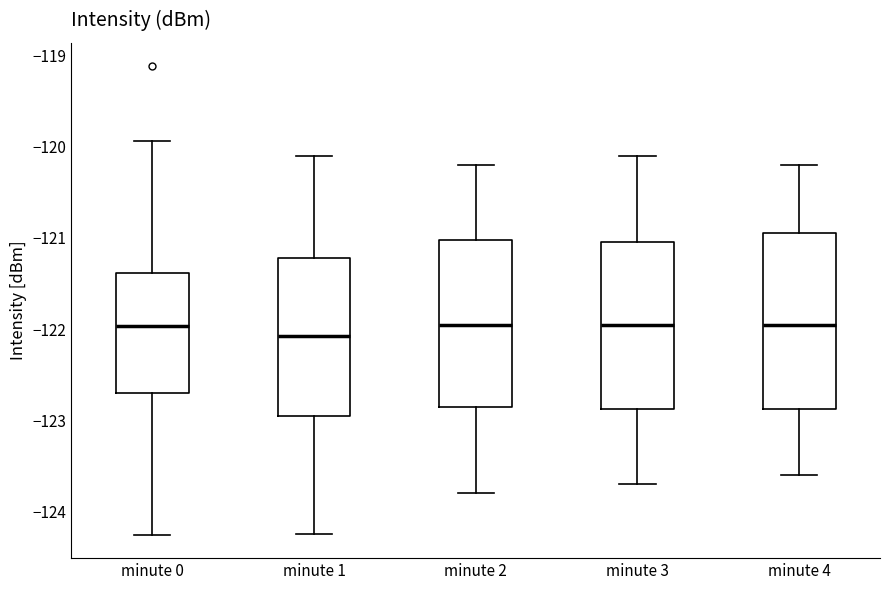

Reading left to right, transcribe this box plot: for each box, give where its median line is, the range the box spans, and where its two whiskers end, as read against the y-axis. The values are not printed on the chart, so give them approximately, as read against the axis.

minute 0: median -122.0, box -122.7 to -121.4, whiskers -124.3 to -119.9
minute 1: median -122.1, box -122.9 to -121.2, whiskers -124.2 to -120.1
minute 2: median -121.9, box -122.8 to -121.0, whiskers -123.8 to -120.2
minute 3: median -121.9, box -122.9 to -121.0, whiskers -123.7 to -120.1
minute 4: median -121.9, box -122.9 to -120.9, whiskers -123.6 to -120.2